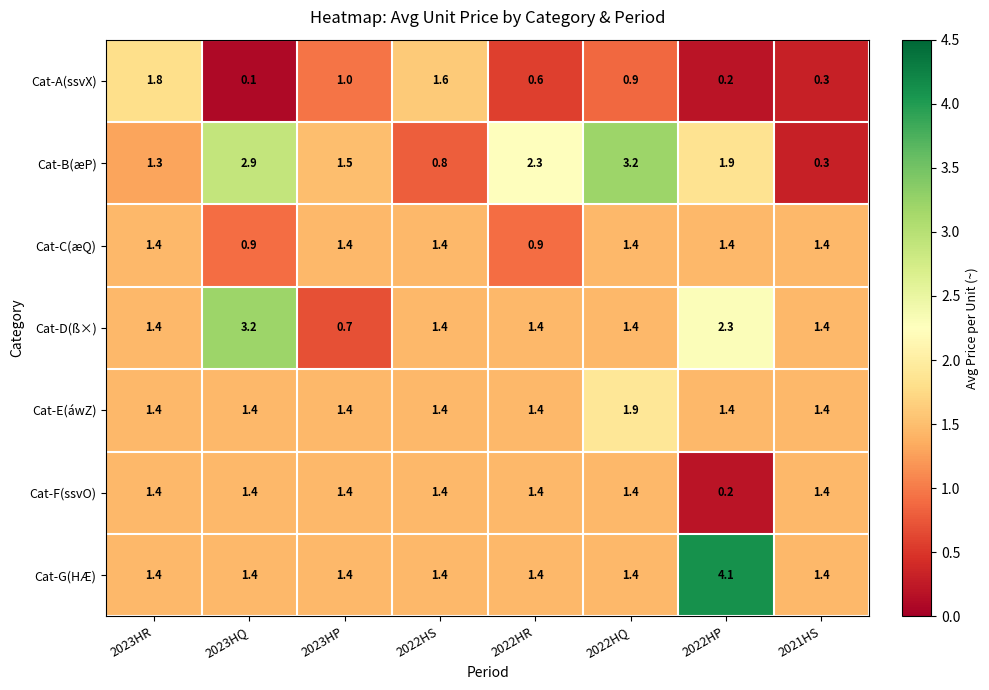

What is the highest value of the Cat-E(áwZ) series?

1.9